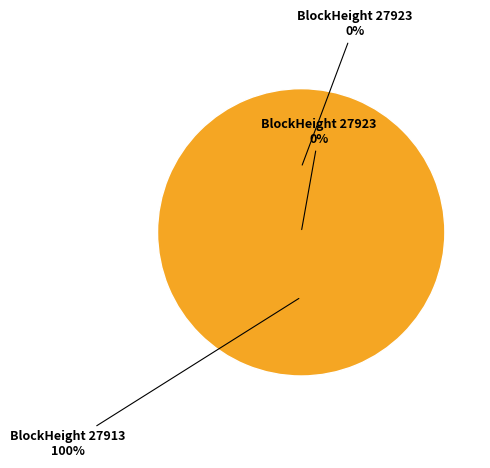

To the nearest percent, what portion does 27913 represent?

100%